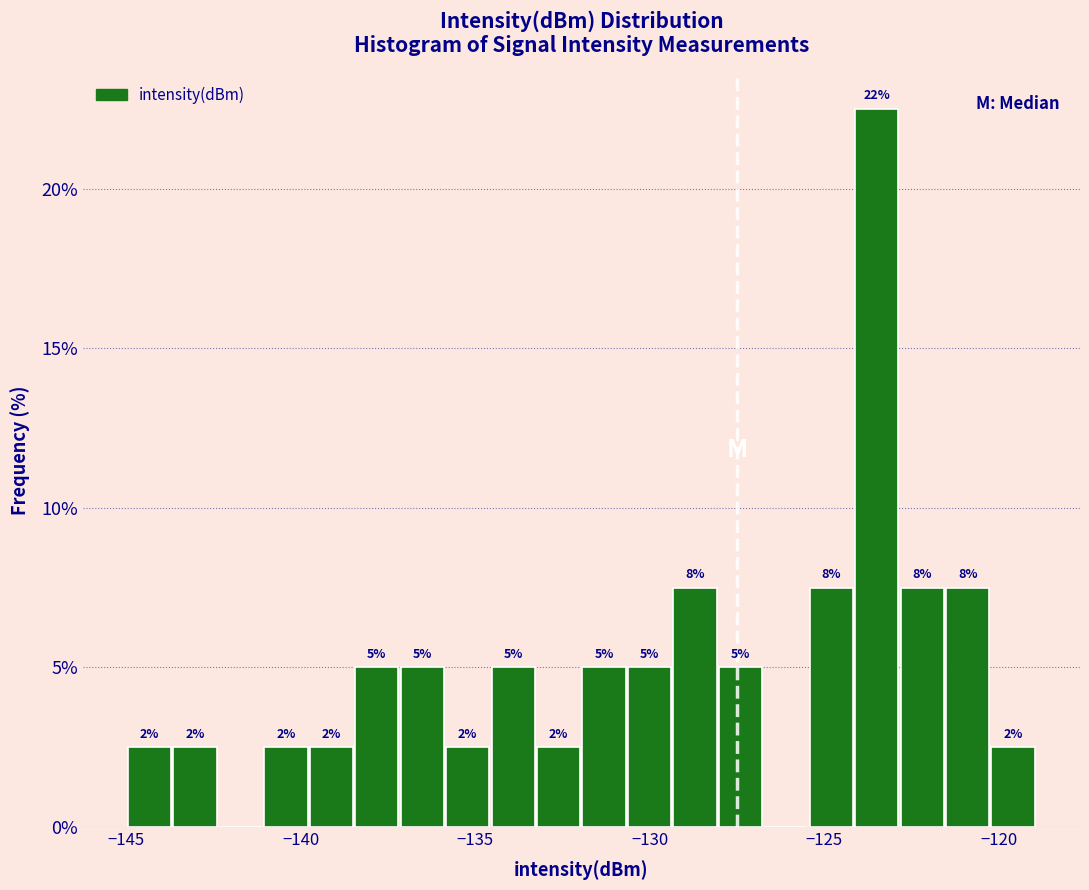

Around what value on the x-axis is the tallest bar? Give the approximate position of its centre, as read against the axis.

-123.5